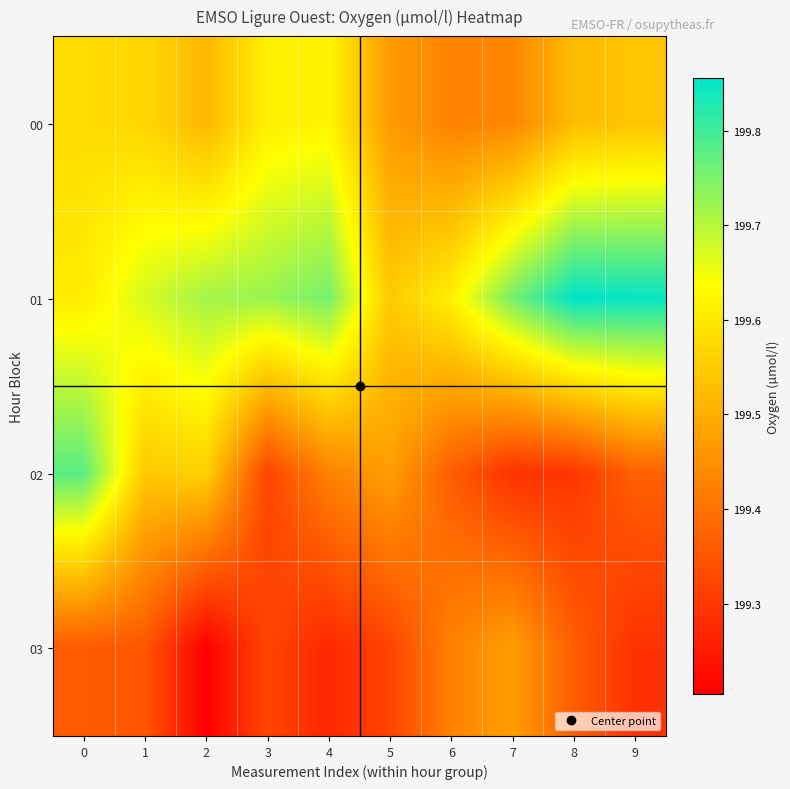

Between 6 and 1, which is larger?

1